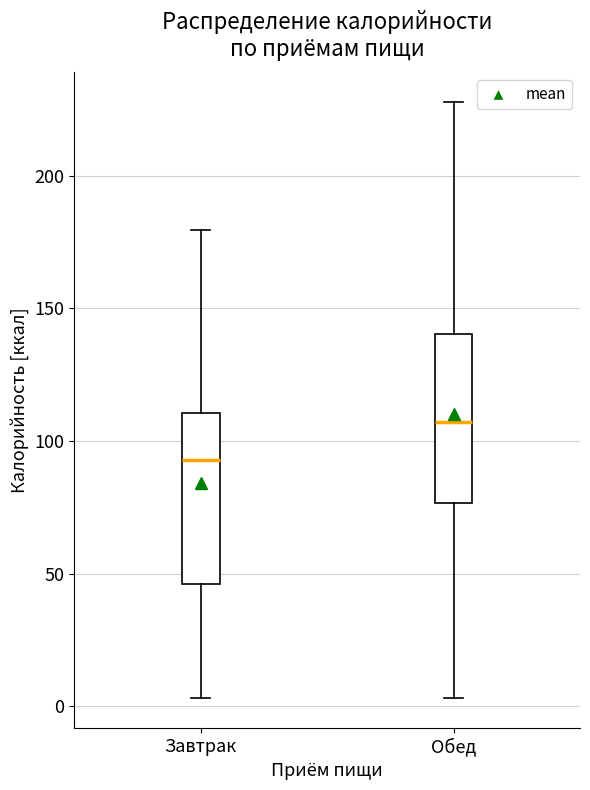

Which box's median line is the highest?

Обед